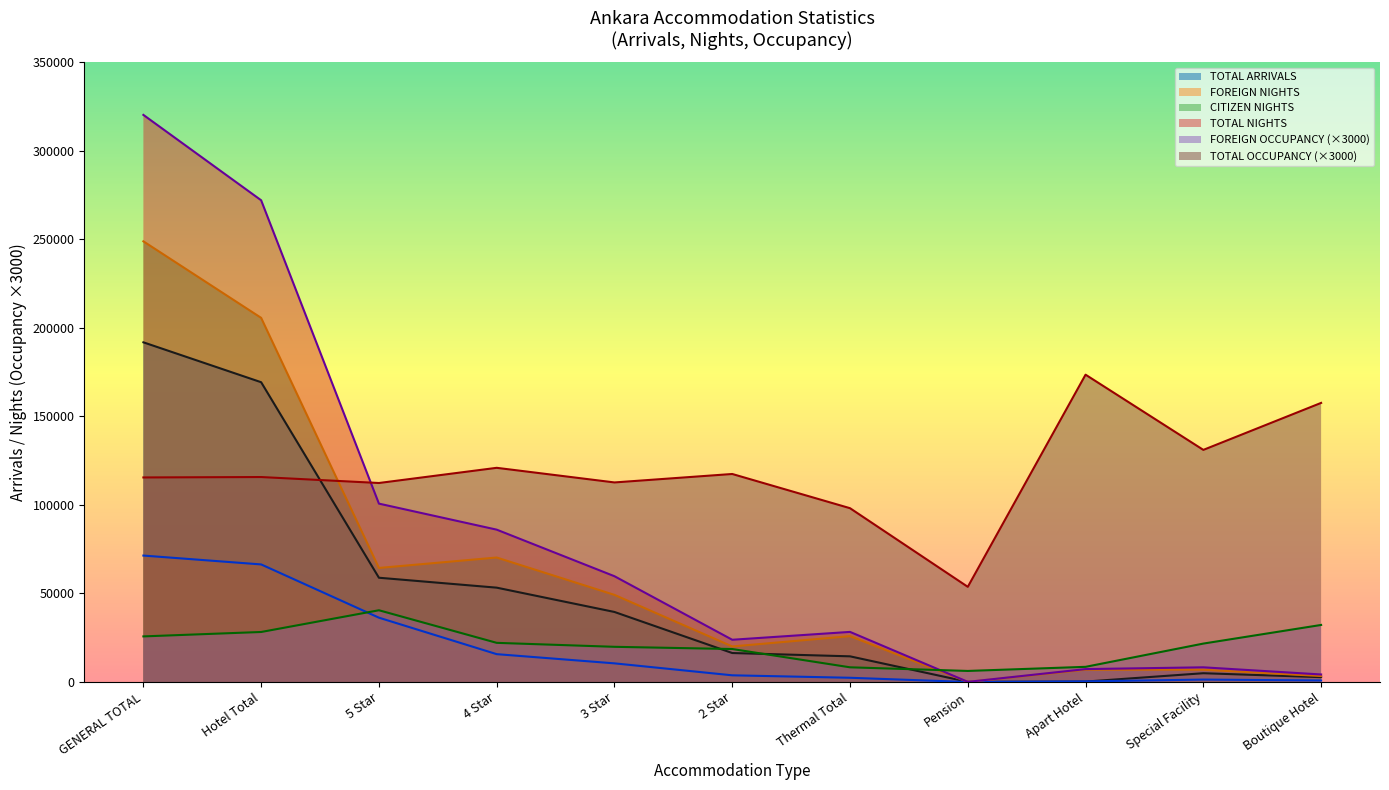

The TOTAL ARRIVALS series shows 53286.0 at 4 Star. True or false?

True